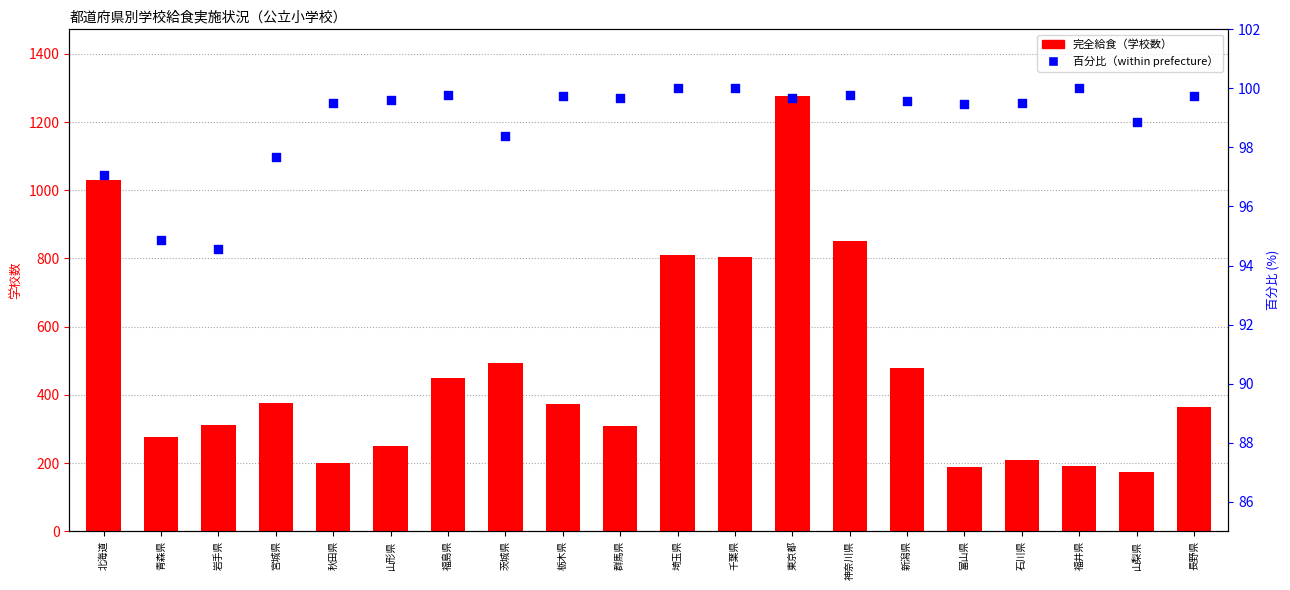

At which category is the sum across all series the highest?

東京都